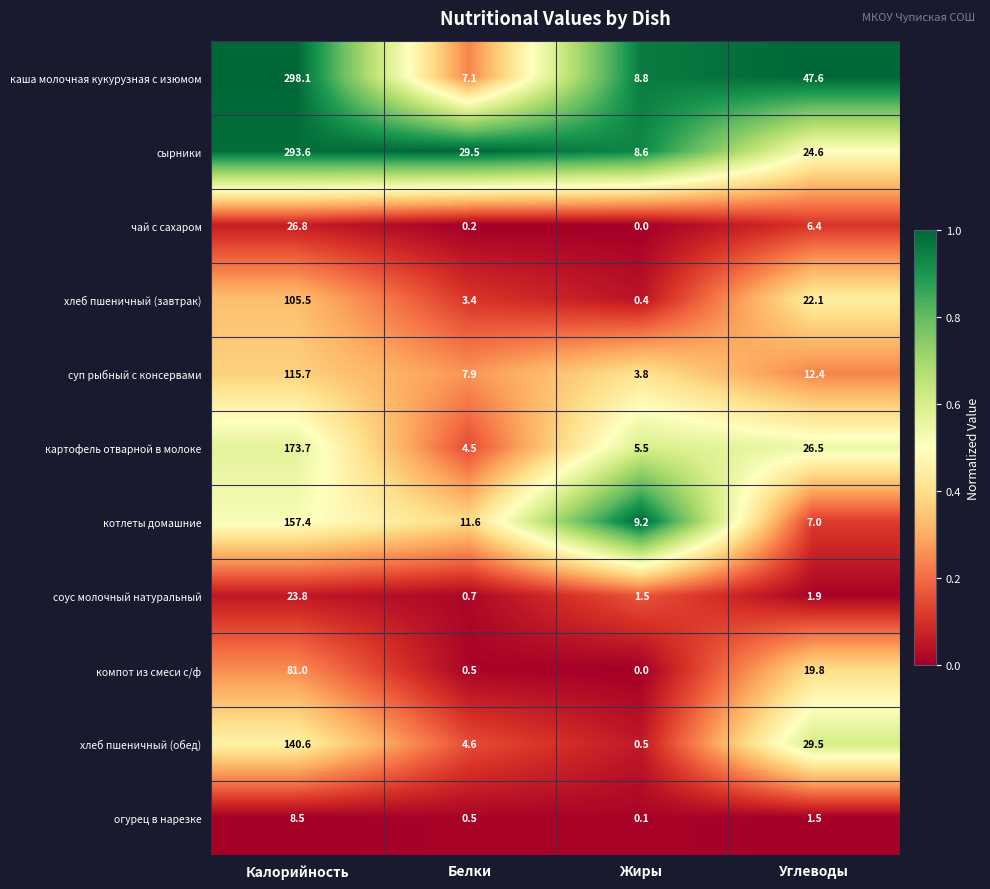

Which category has the lowest value in the компот из смеси с/ф series?

Жиры